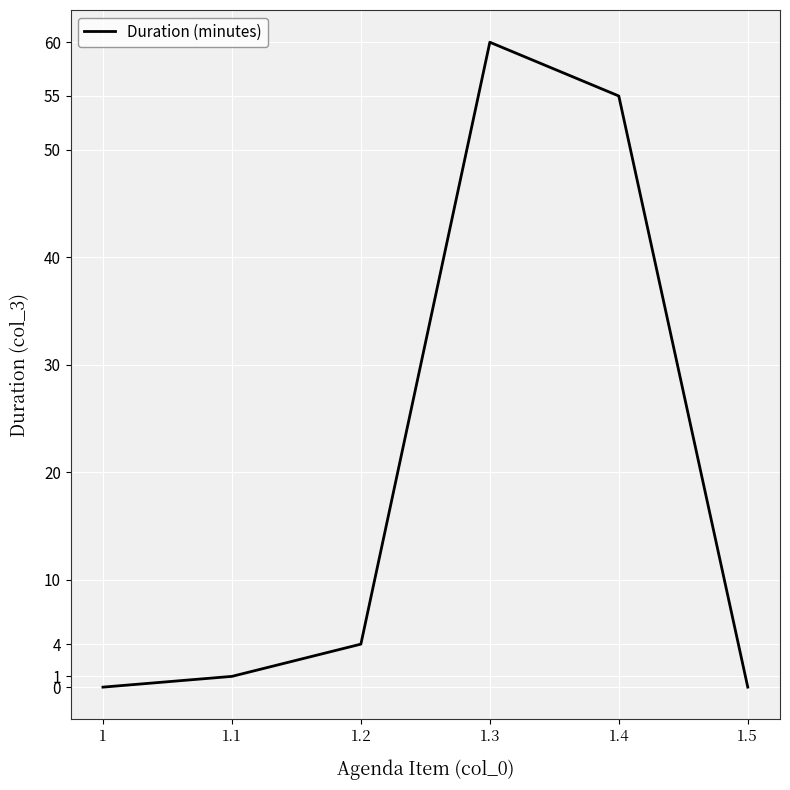

Between 1.2 and 1.4, which is larger?

1.4